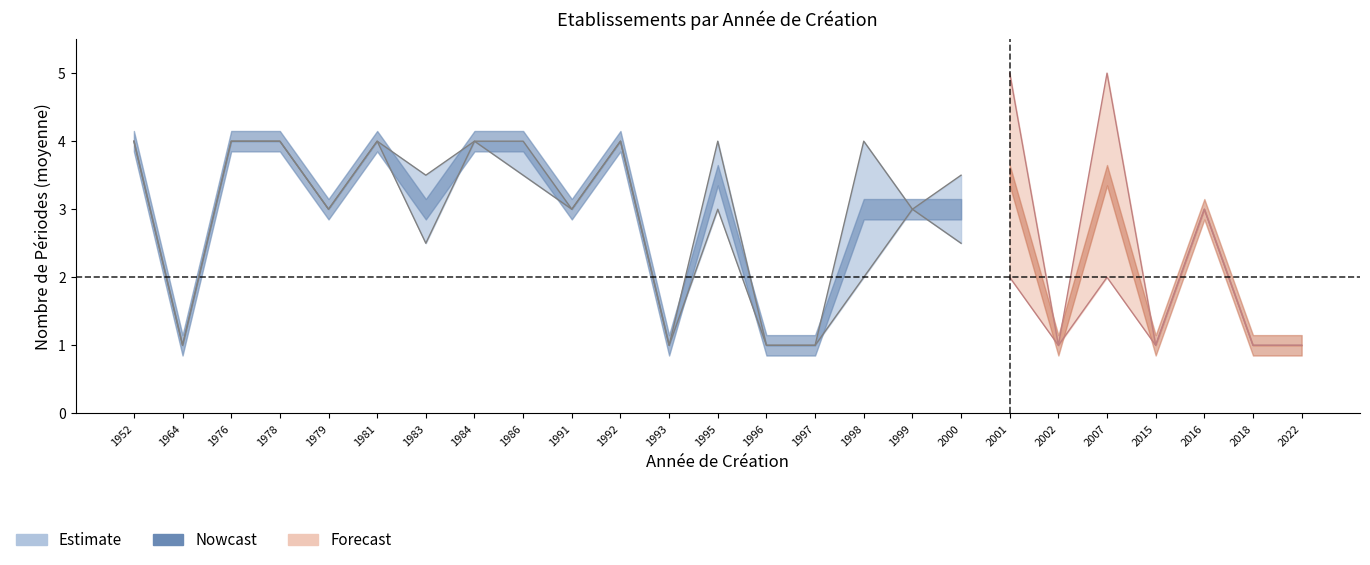

Does the chart display data point markers on the line(s)?

No